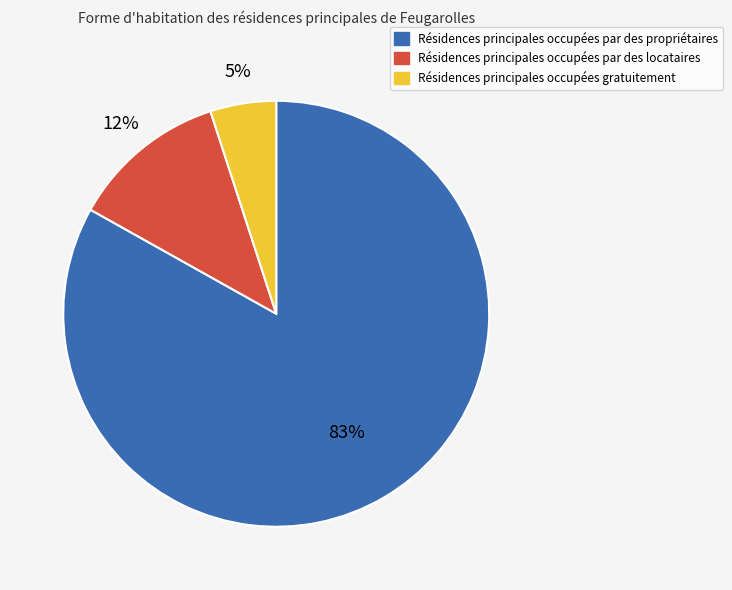

How many slices are in this pie chart?

3